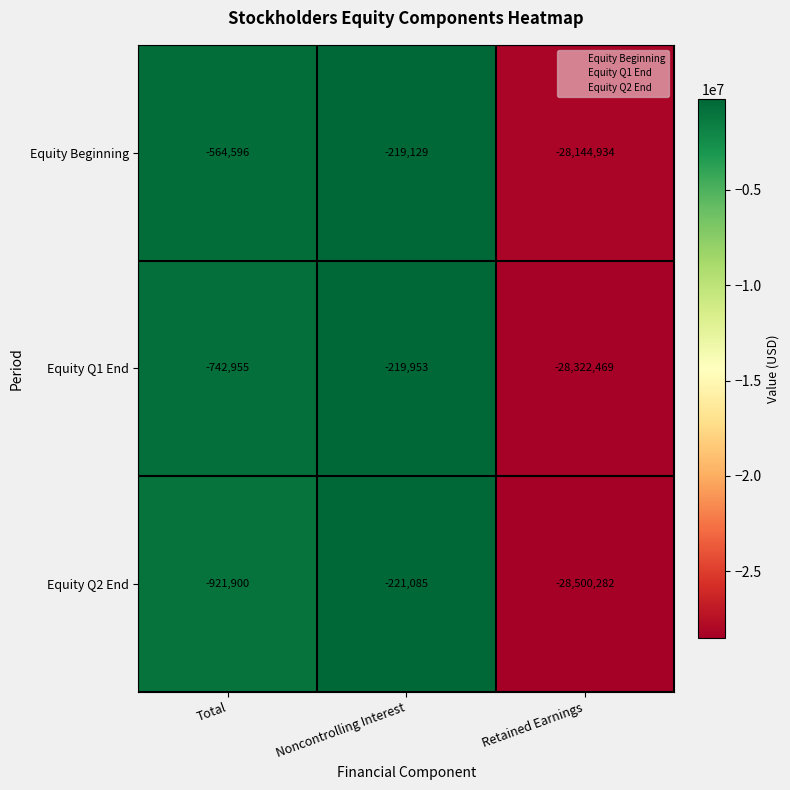

The value of Equity Beginning at Retained Earnings is -28144934. True or false?

True